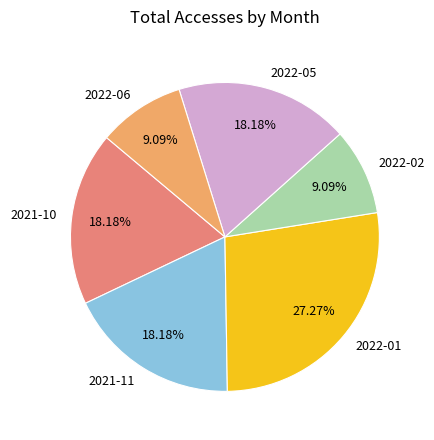

How many slices are in this pie chart?

6